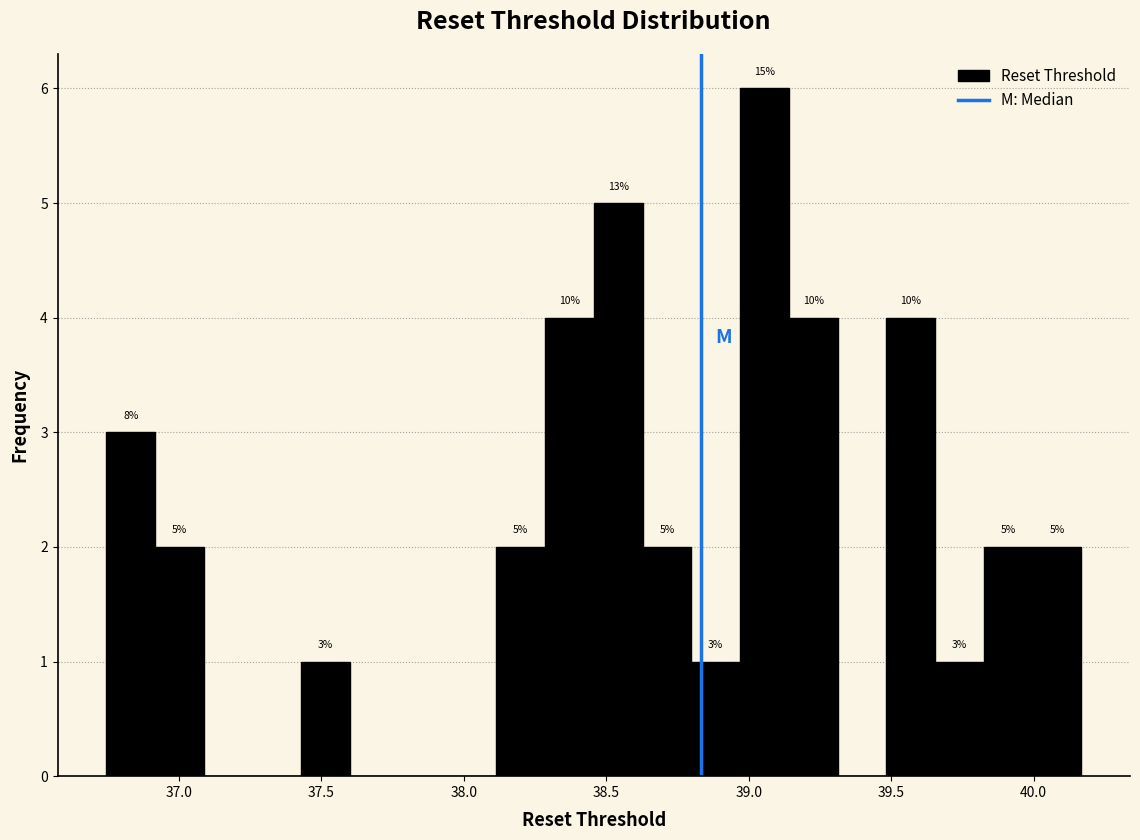

Read against the x-axis, roughly where is the centre of the tallest bar?

39.05